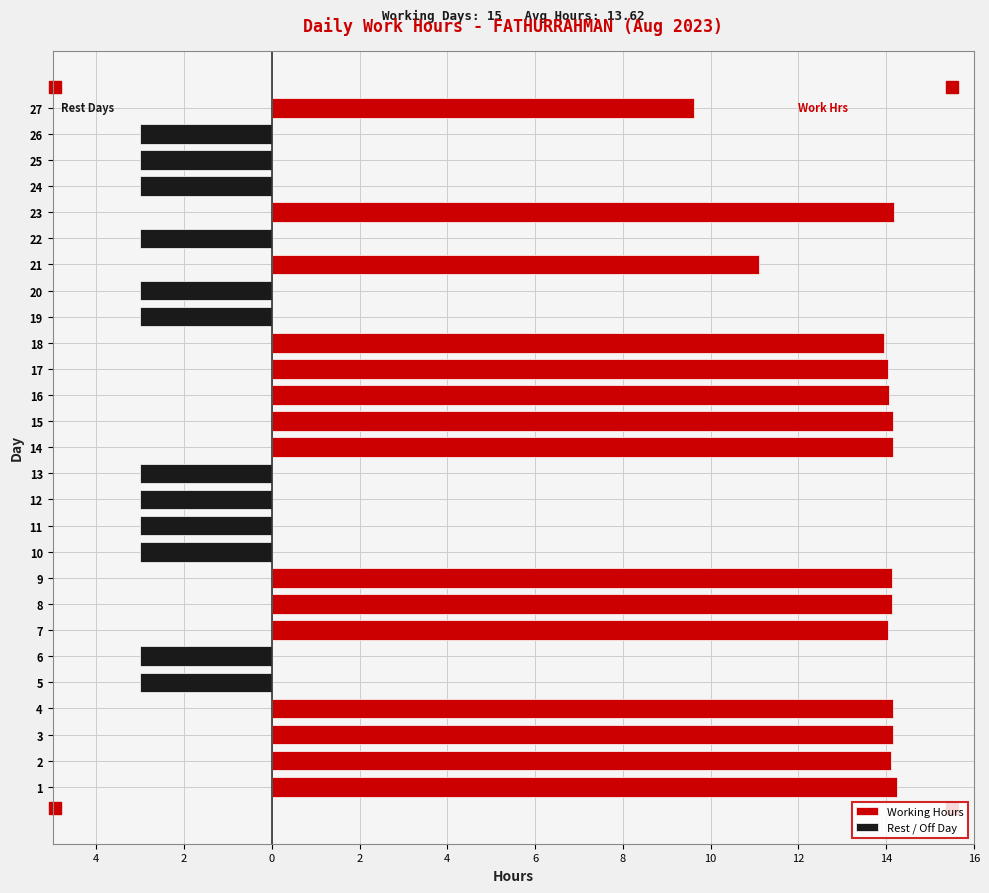

Reading left to right, transcribe all the data shown in this chart.

Working Hours: 14.3	14.1	14.2	14.2	0.0	0.0	14.1	14.1	14.1	0.0	0.0	0.0	0.0	14.2	14.2	14.1	14.0	14.0	0.0	0.0	11.1	0.0	14.2	0.0	0.0	0.0	9.6
Rest / Off Day: 0.0	0.0	0.0	0.0	-3.0	-3.0	0.0	0.0	0.0	-3.0	-3.0	-3.0	-3.0	0.0	0.0	0.0	0.0	0.0	-3.0	-3.0	0.0	-3.0	0.0	-3.0	-3.0	-3.0	0.0